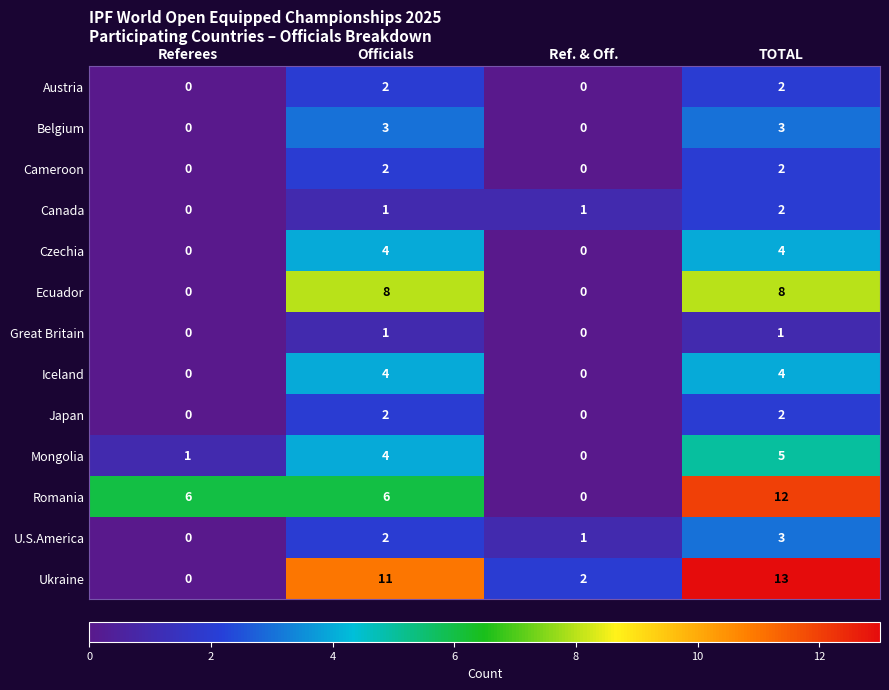

What is the difference between the maximum and minimum values in the Ukraine series?

13